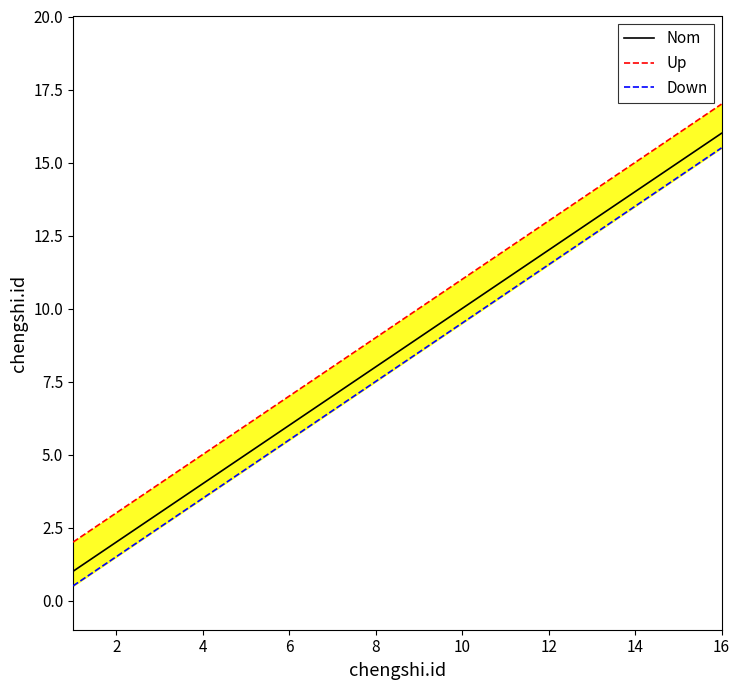

The Nom series shows 8 at 8. True or false?

True